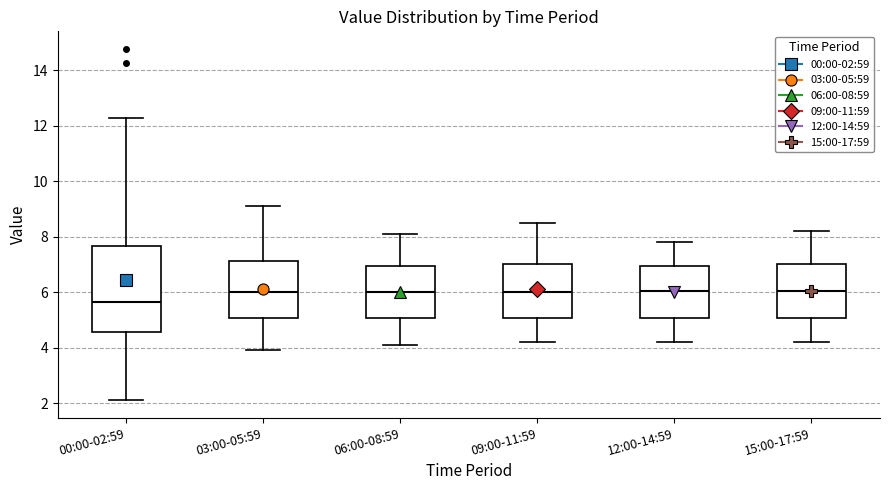

Reading left to right, transcribe this box plot: for each box, give where its median line is, the range the box spans, and where its two whiskers end, as read against the y-axis. The values are not printed on the chart, so give them approximately, as read against the axis.

00:00-02:59: median 5.6, box 4.6 to 7.6, whiskers 2.2 to 12.2
03:00-05:59: median 6.0, box 5.0 to 7.2, whiskers 4.0 to 9.2
06:00-08:59: median 6.0, box 5.0 to 7.0, whiskers 4.2 to 8.2
09:00-11:59: median 6.0, box 5.0 to 7.0, whiskers 4.2 to 8.6
12:00-14:59: median 6.0, box 5.0 to 7.0, whiskers 4.2 to 7.8
15:00-17:59: median 6.0, box 5.0 to 7.0, whiskers 4.2 to 8.2